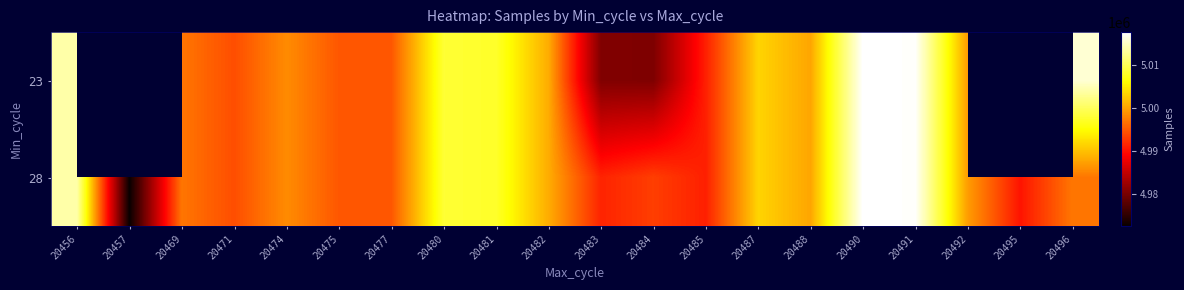

Which series has the widest spread of values?

28